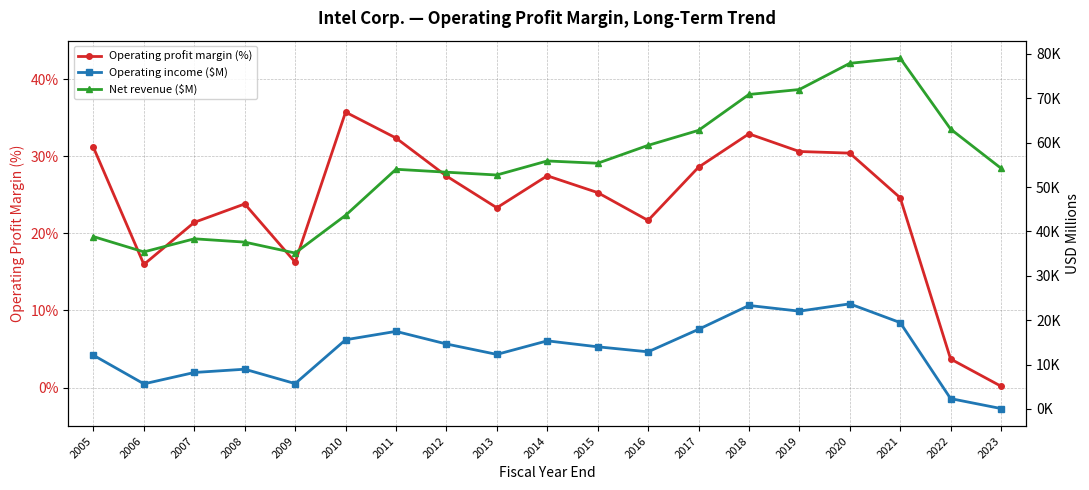

Where is the first local minimum for Operating profit margin (%)?

2006